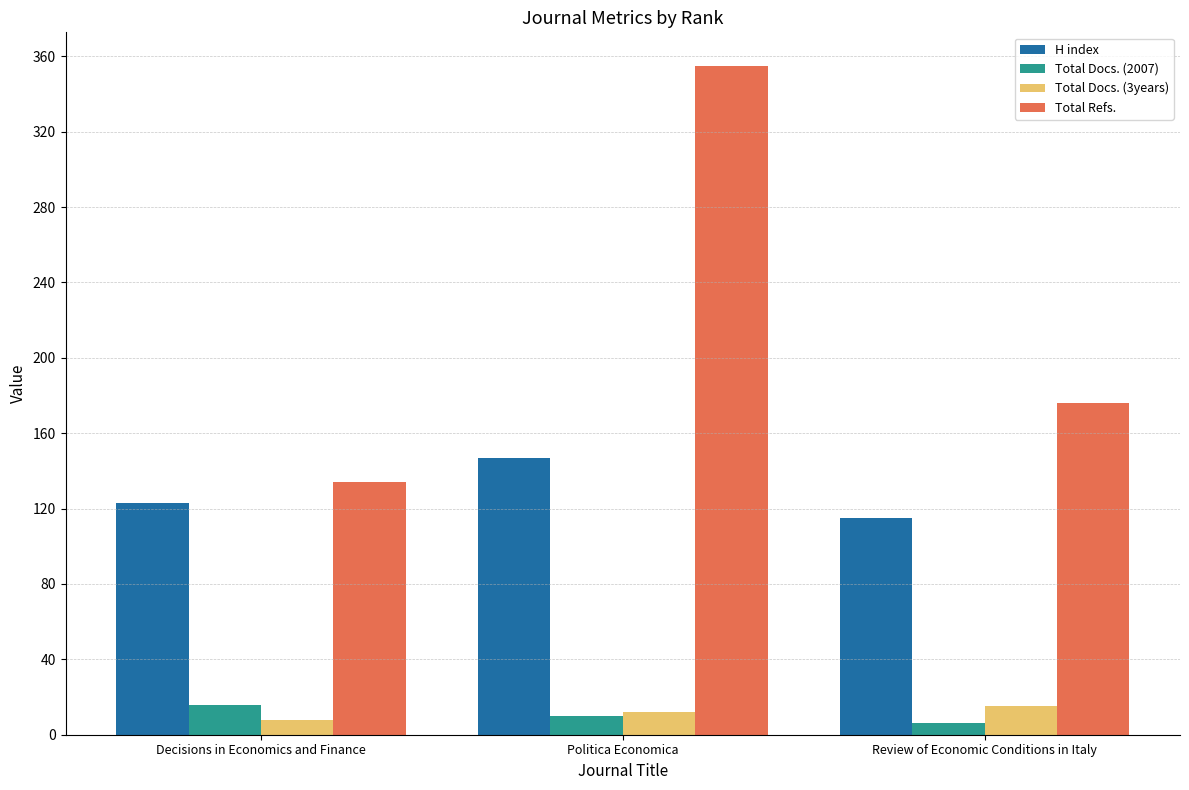

What is the approximate value of Total Docs. (3years) at Decisions in Economics and Finance?

8